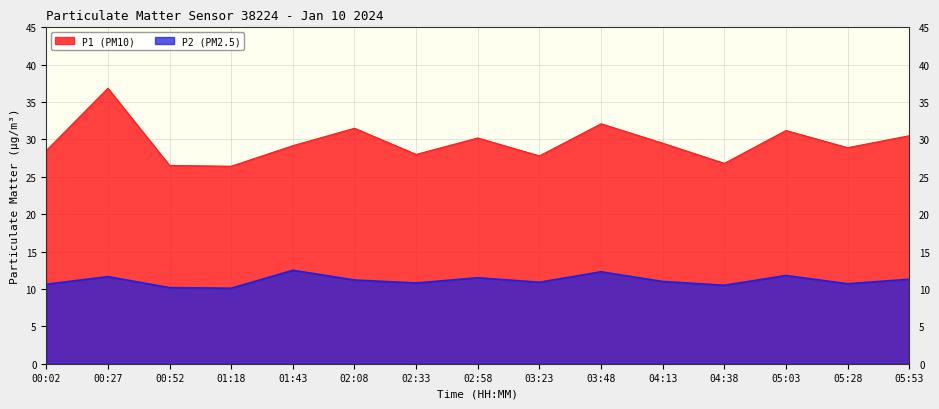

What is the label of the 13th point from the right?

00:52